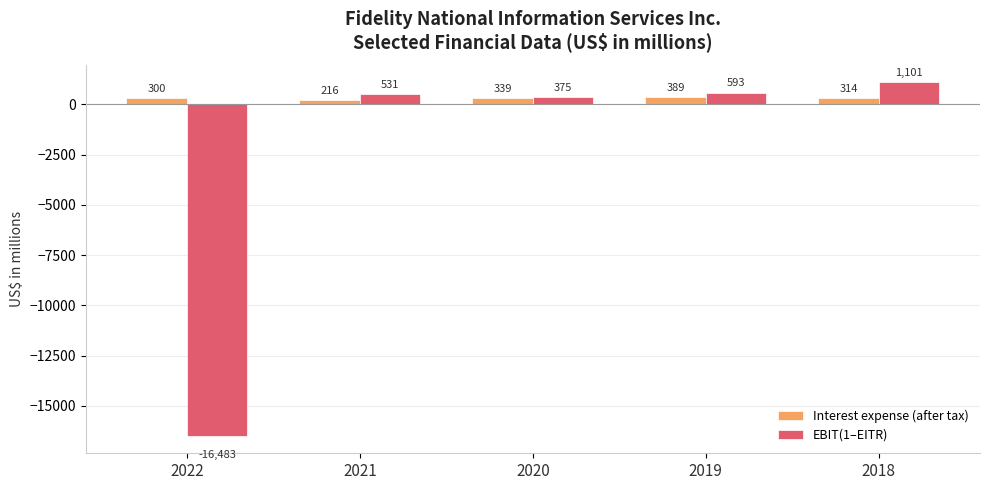

Which label corresponds to the largest value in the chart?

2018